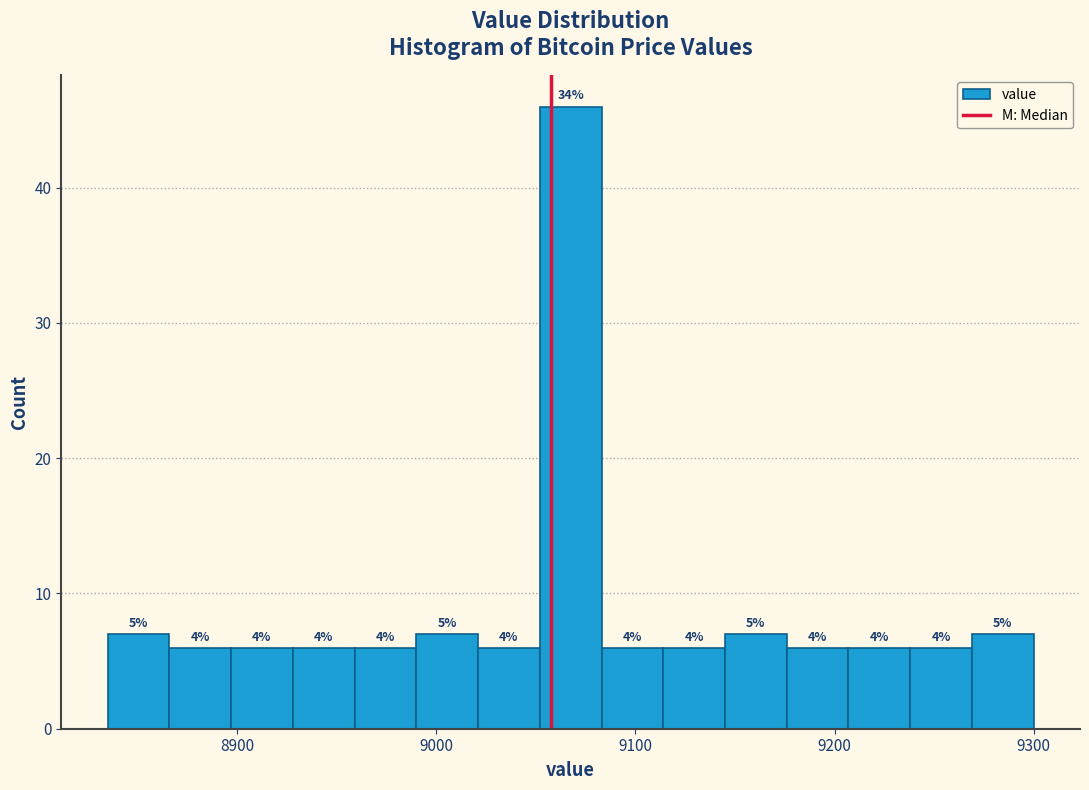

Around what value on the x-axis is the tallest bar? Give the approximate position of its centre, as read against the axis.

9070